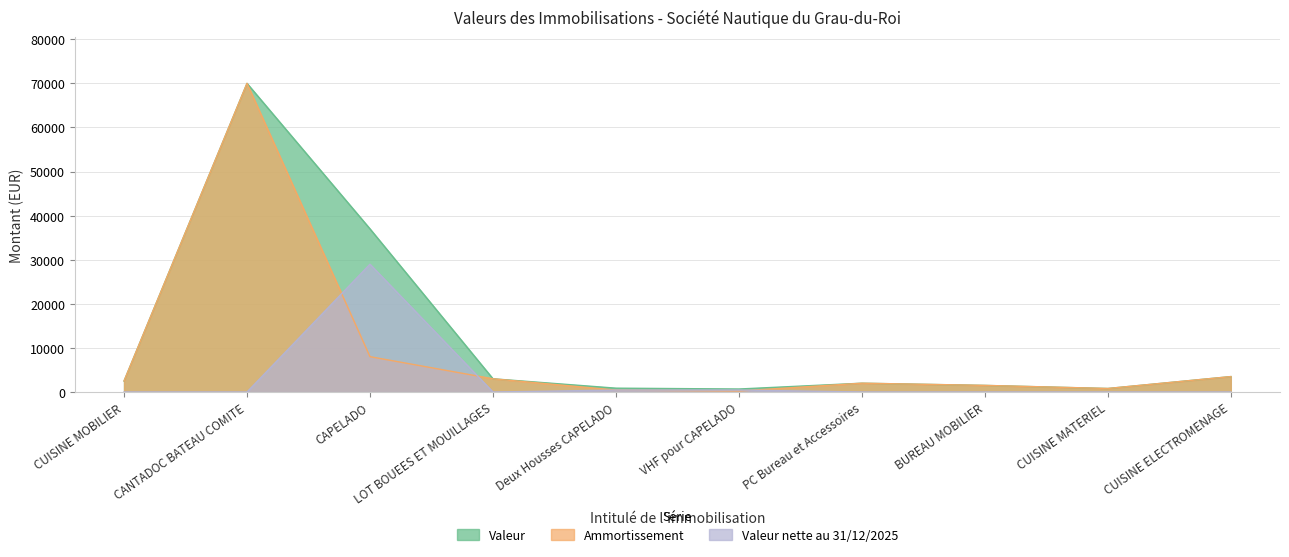

True or false: Valeur nette au 31/12/2025 and Valeur cross at least once.

False